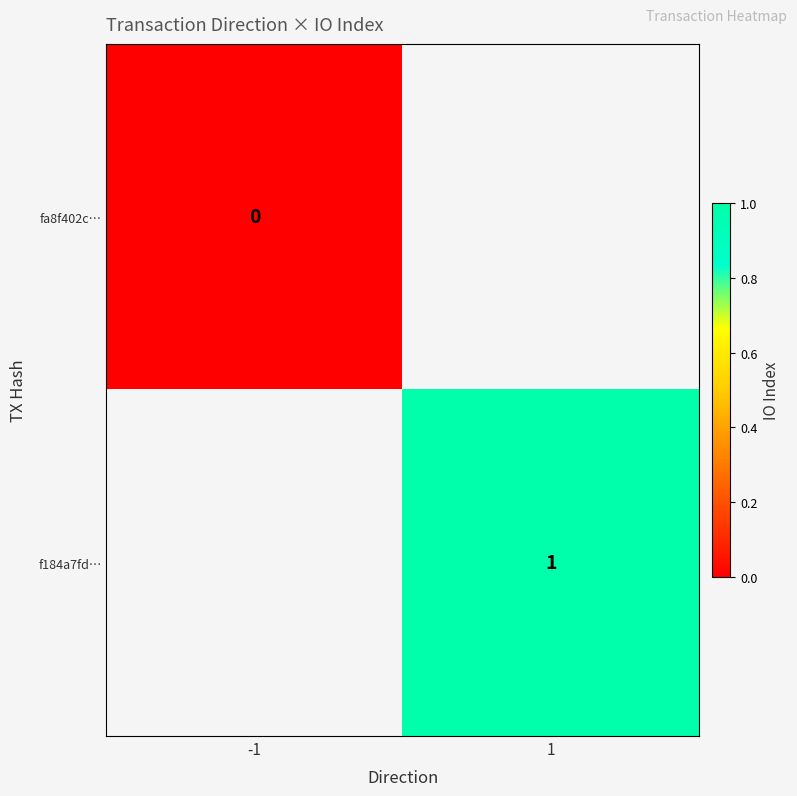

Between -1 and 1, which is larger?

1